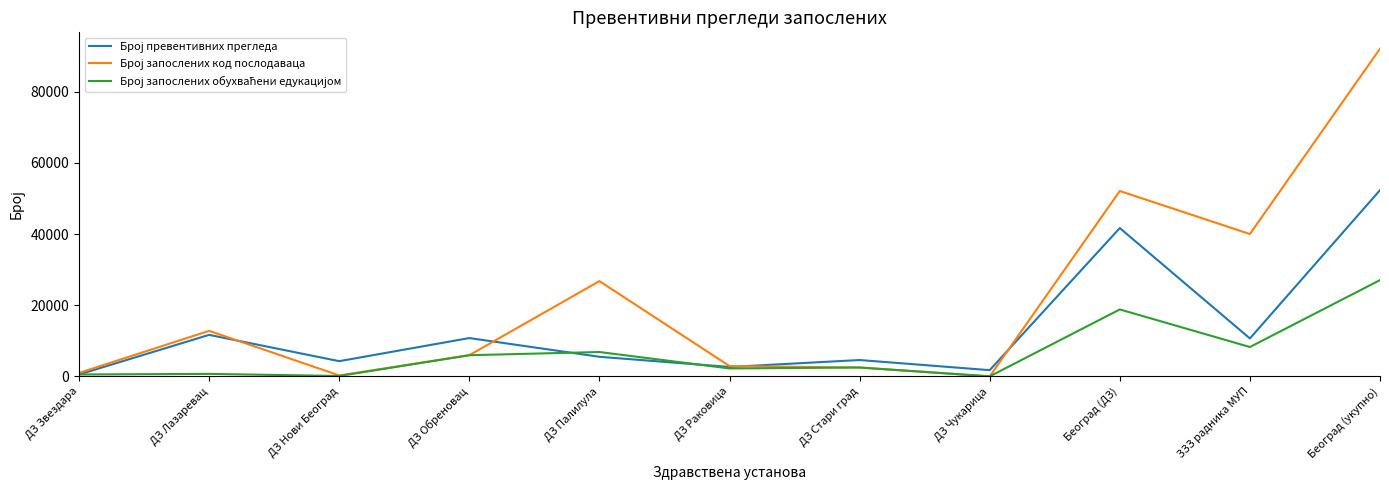

At which category is the sum across all series the highest?

Београд (укупно)